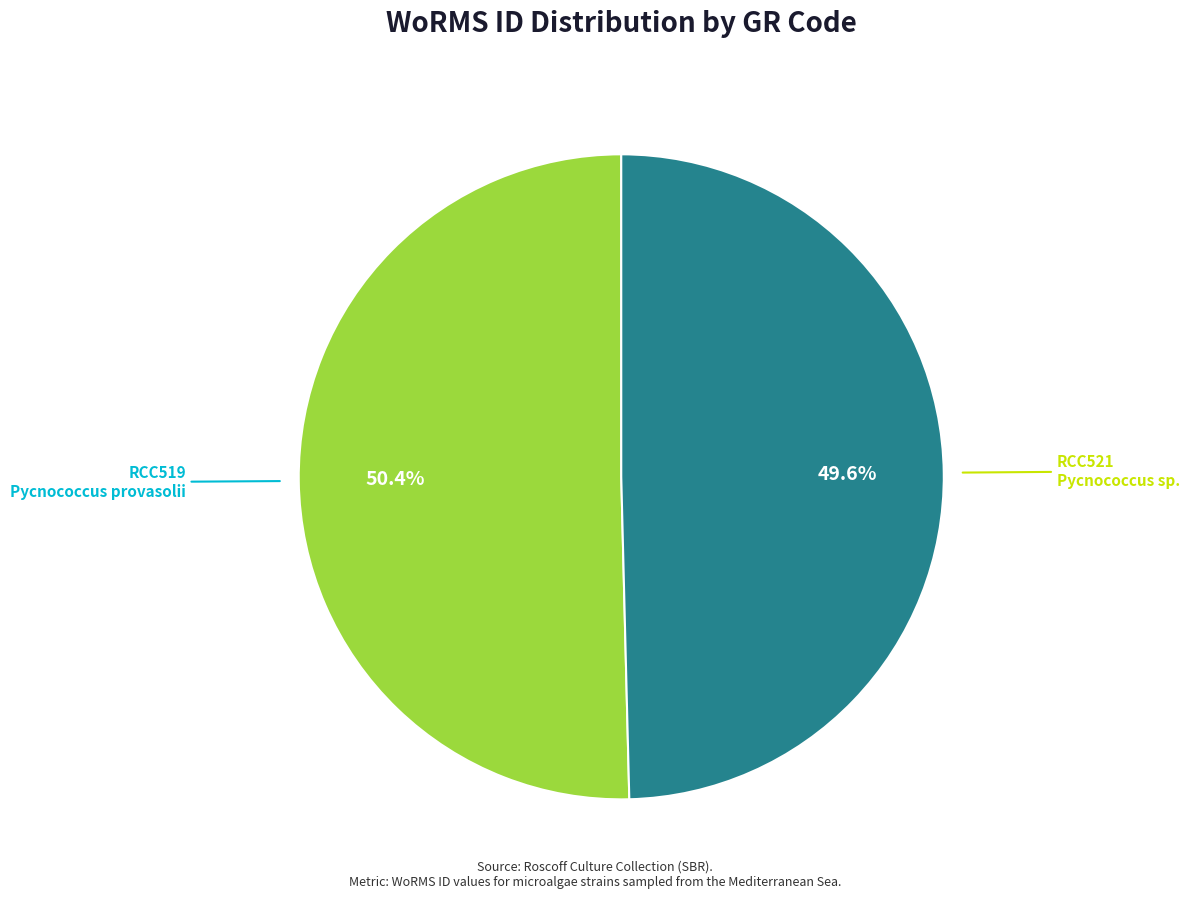

Which category has the smallest portion of the pie?

RCC521